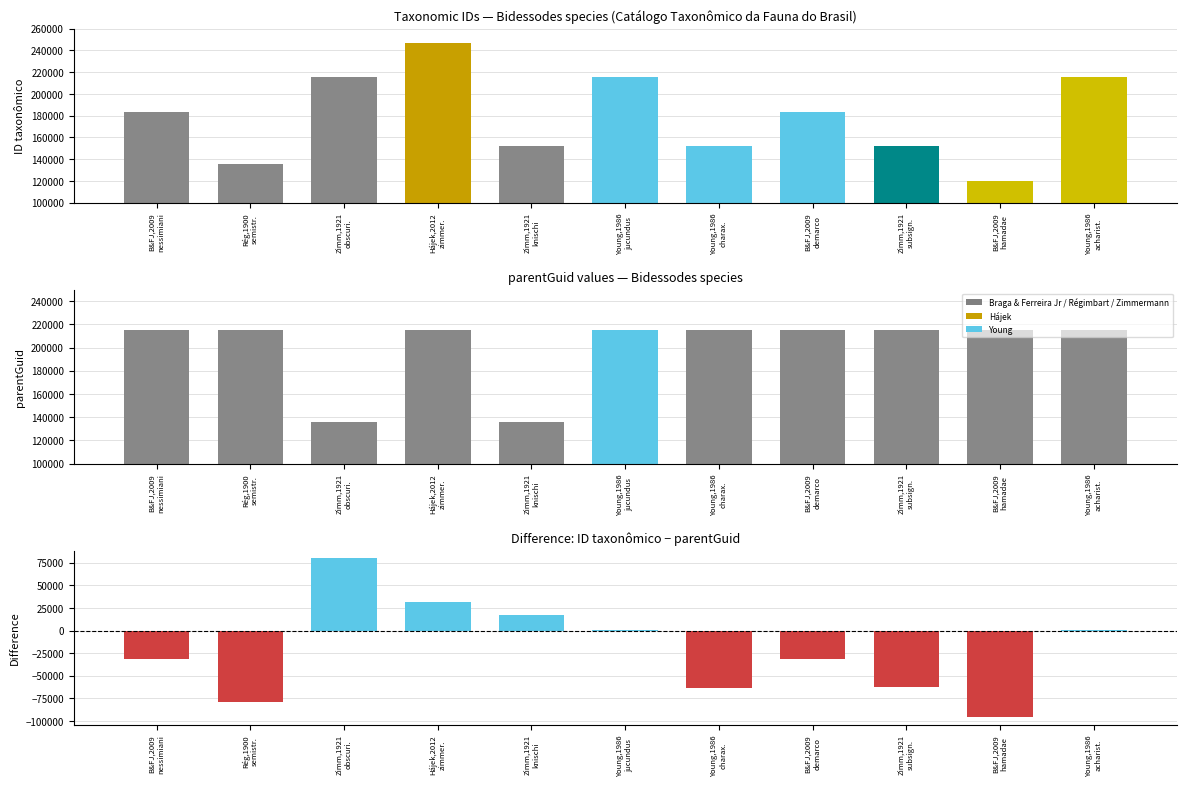

What is the difference between the second highest and minimum values in the ID − parentGuid series?

126673